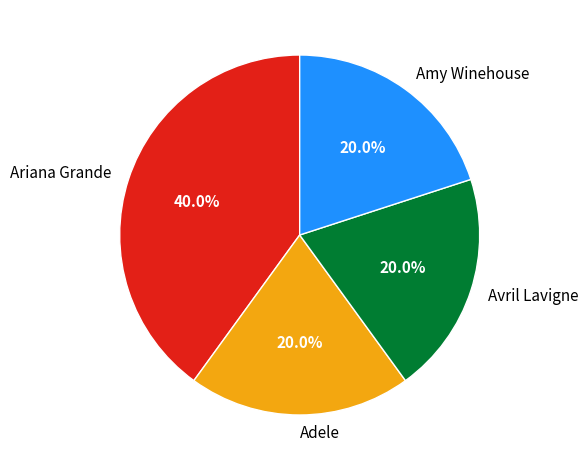

Combined, what portion of the pie is Avril Lavigne and Adele?

40.0%